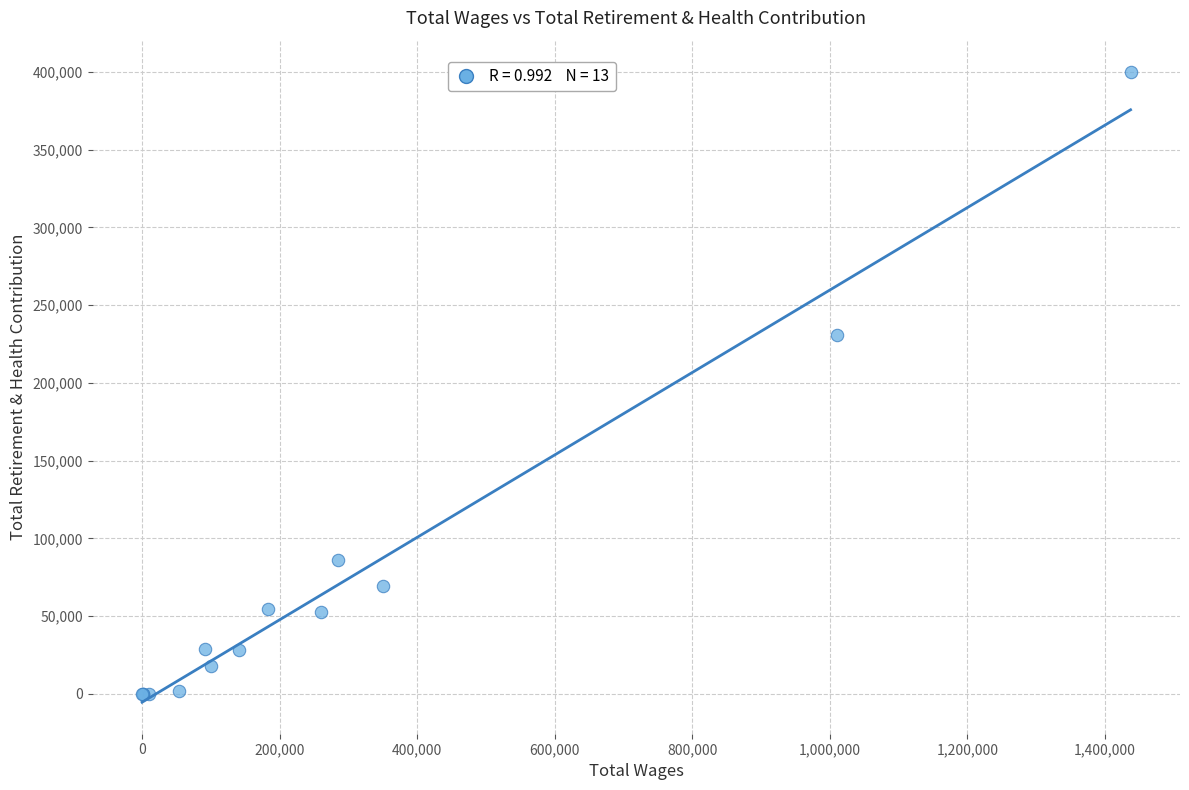

What Y value in the scatter plot is closest to 199925?

230835